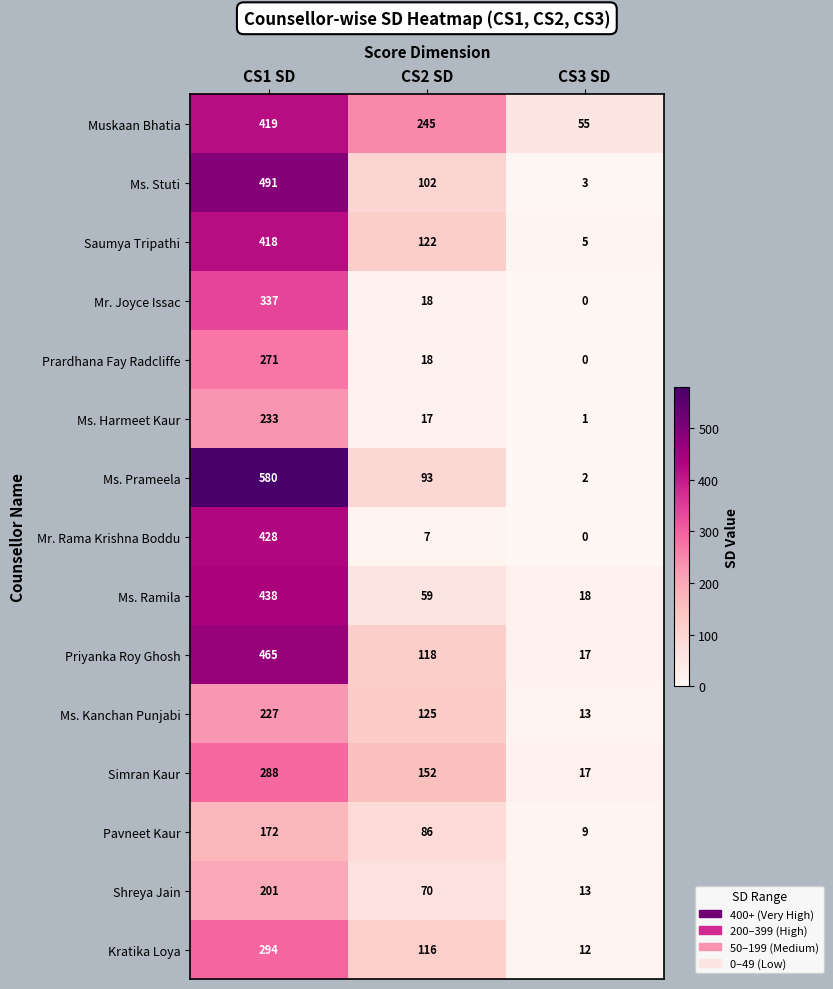

What is the difference between the maximum and minimum values in the Priyanka Roy Ghosh series?

448